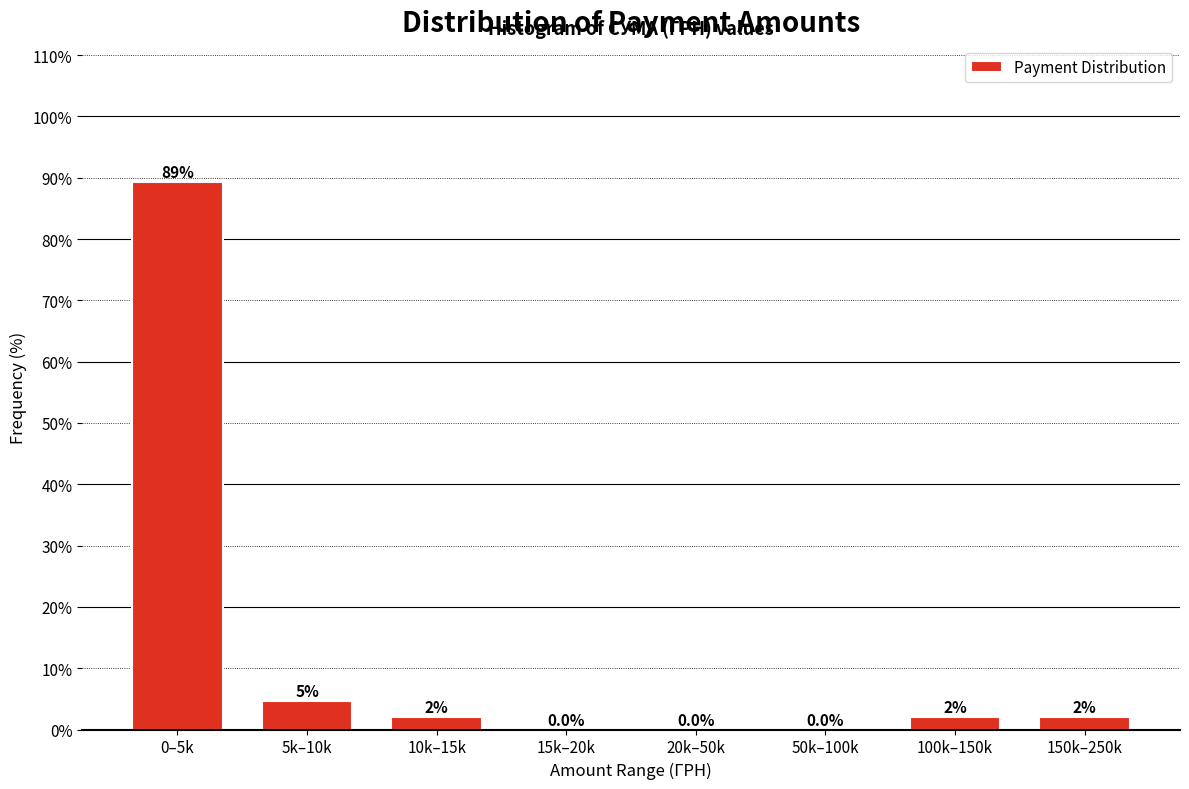

The value at 20k–50k is 28.9. True or false?

False